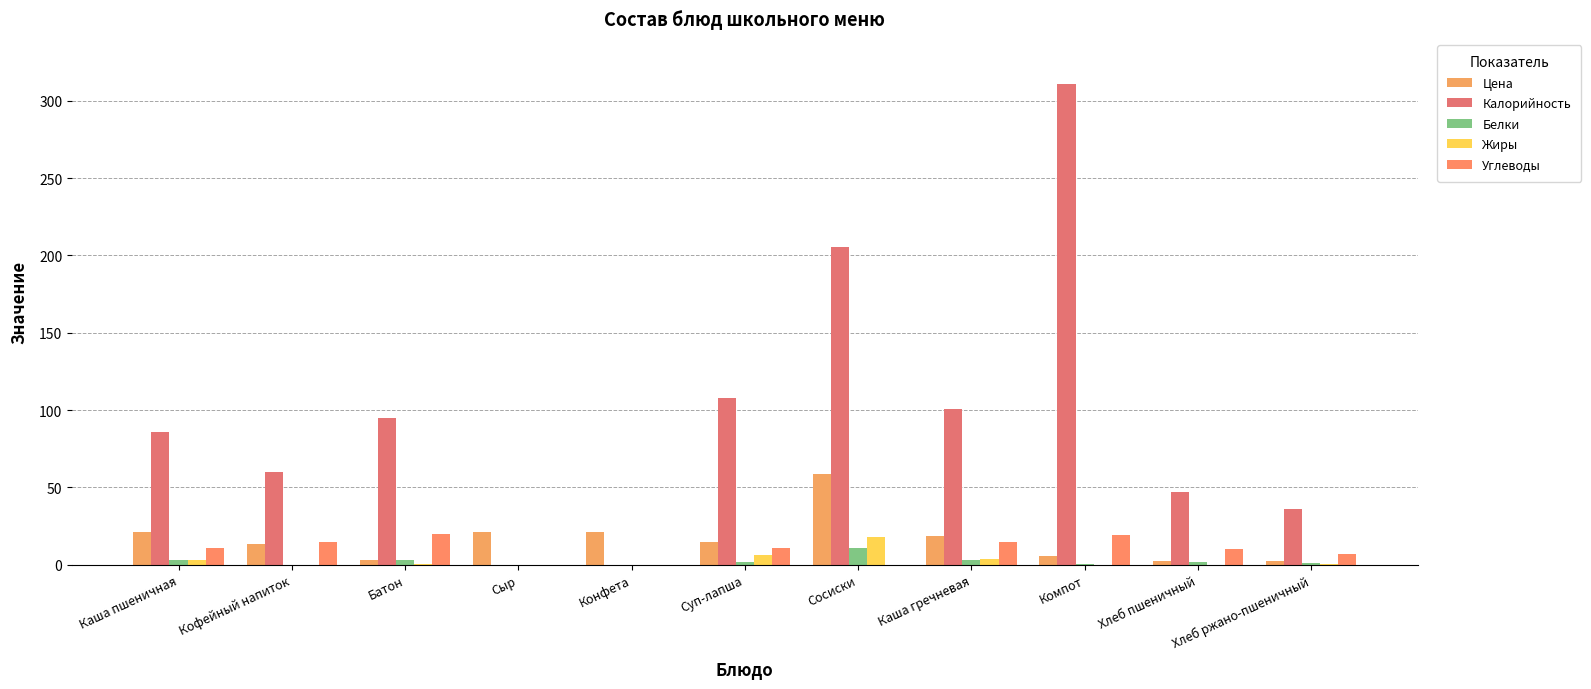

How many categories are shown in the chart?

11